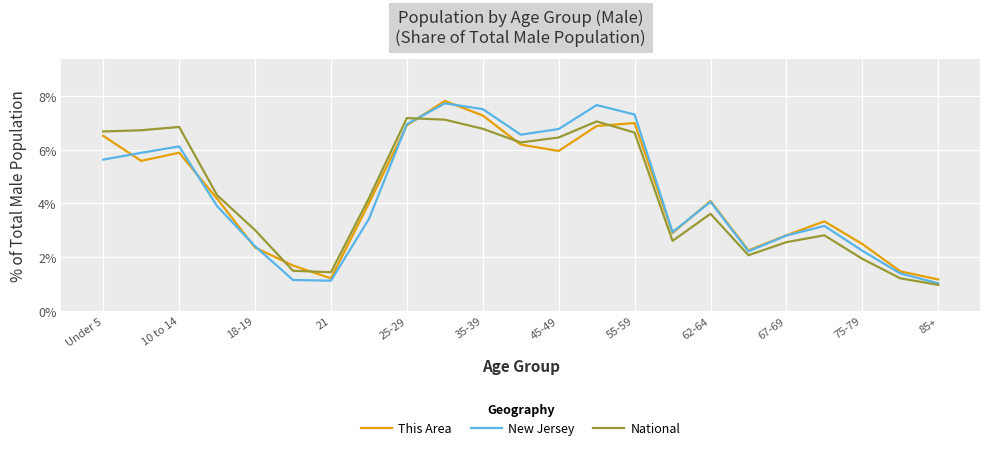

What is the smallest value displayed?

1.0